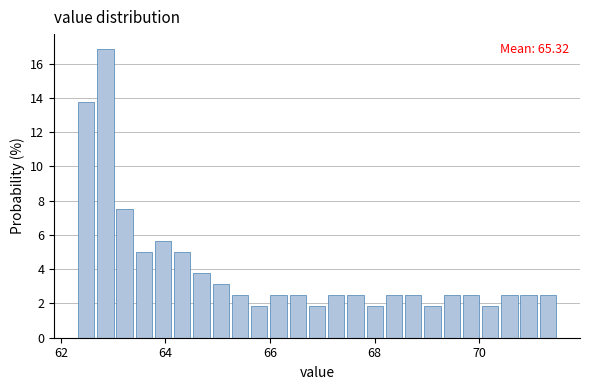

Around what value on the x-axis is the tallest bar? Give the approximate position of its centre, as read against the axis.

62.8